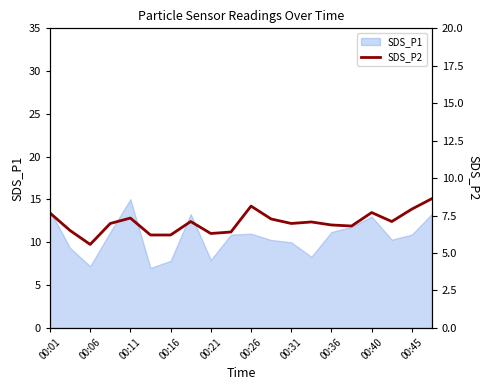

Does the chart display data point markers on the line(s)?

No